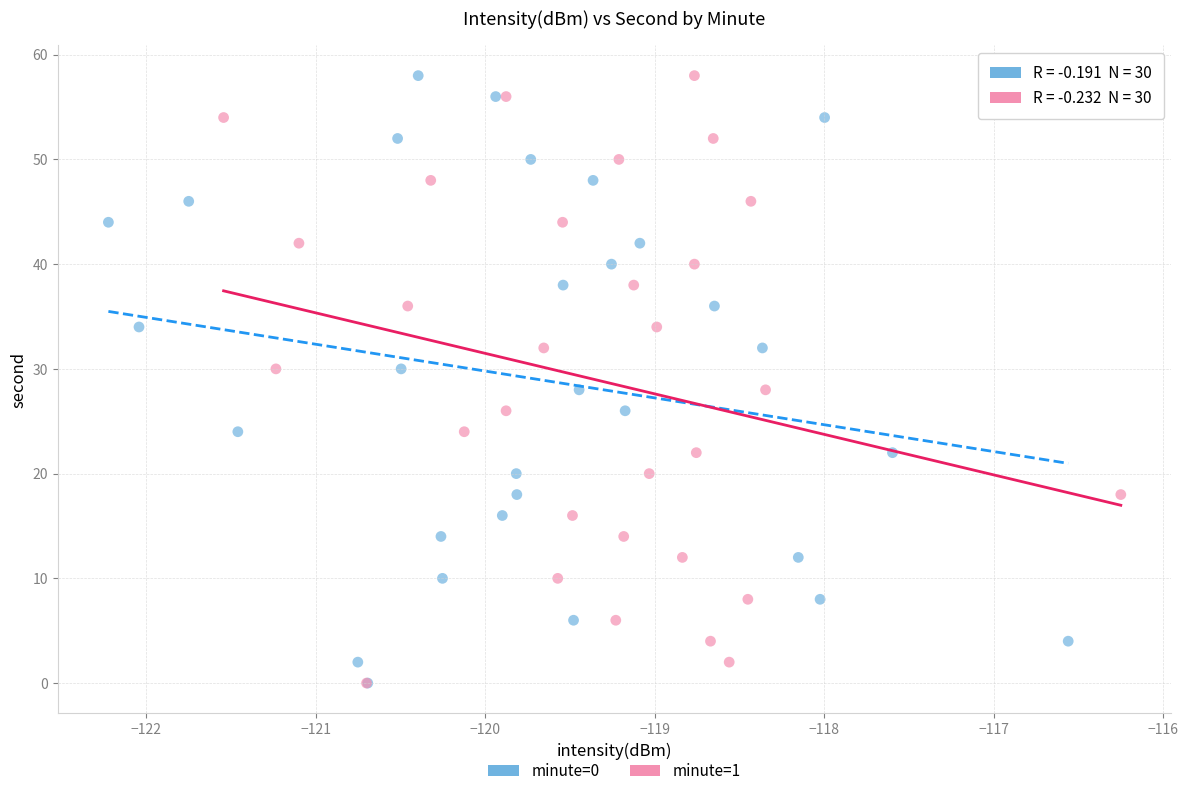

What are all the series names shown in the legend?

minute=0, minute=1